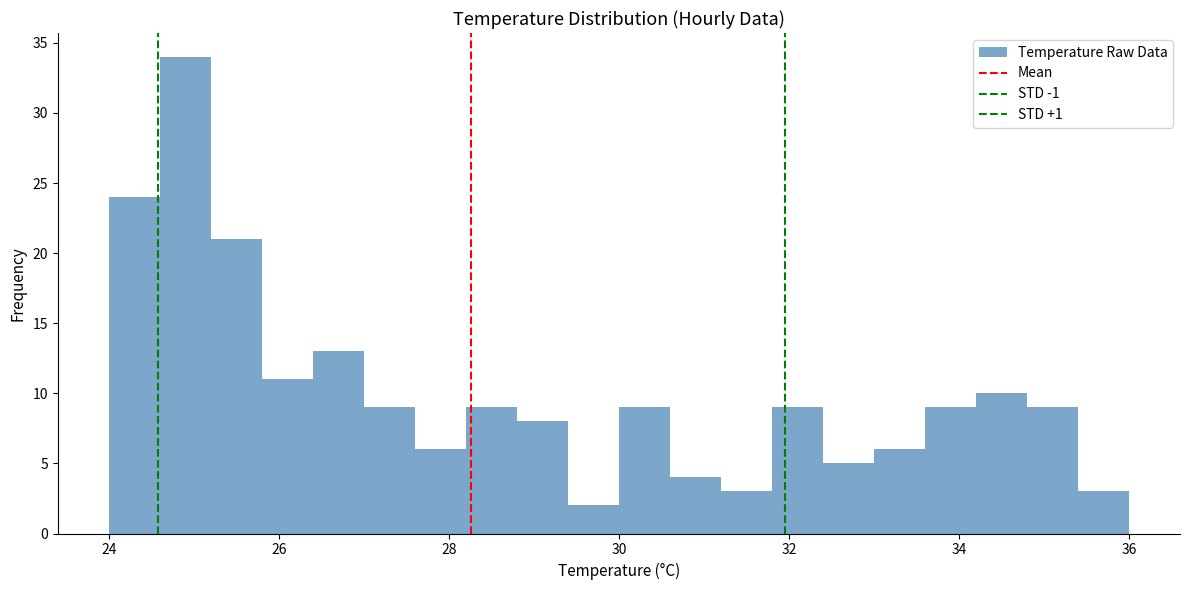

Around what value on the x-axis is the tallest bar? Give the approximate position of its centre, as read against the axis.

25.0